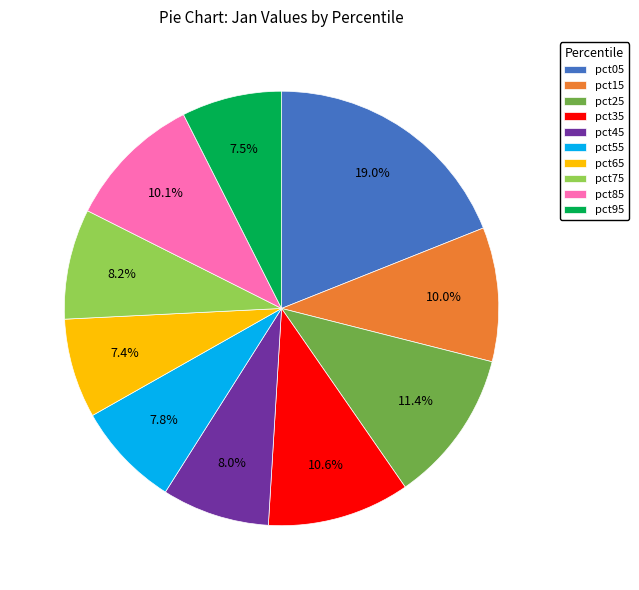

Count the number of slices in the pie.

10